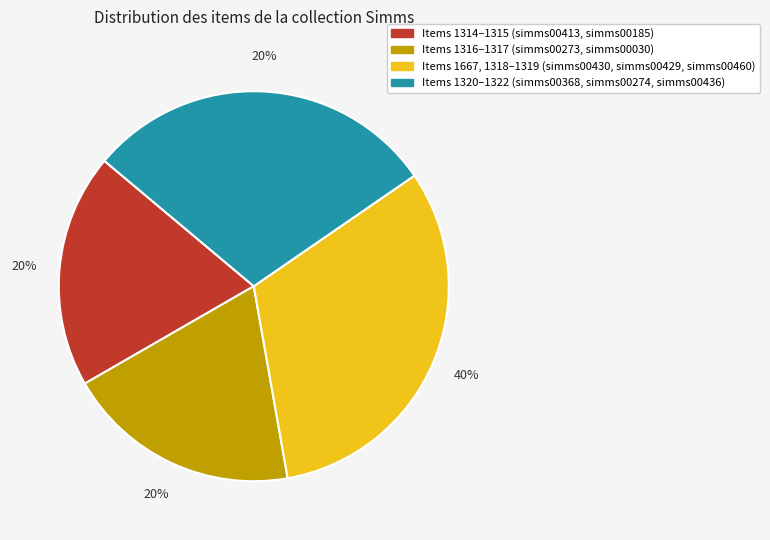

To the nearest percent, what portion does simms00430 represent?

12%